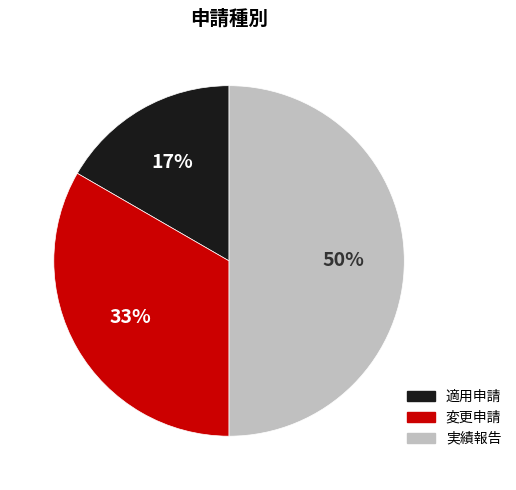

The 実績報告 slice represents 50% of the pie. True or false?

True